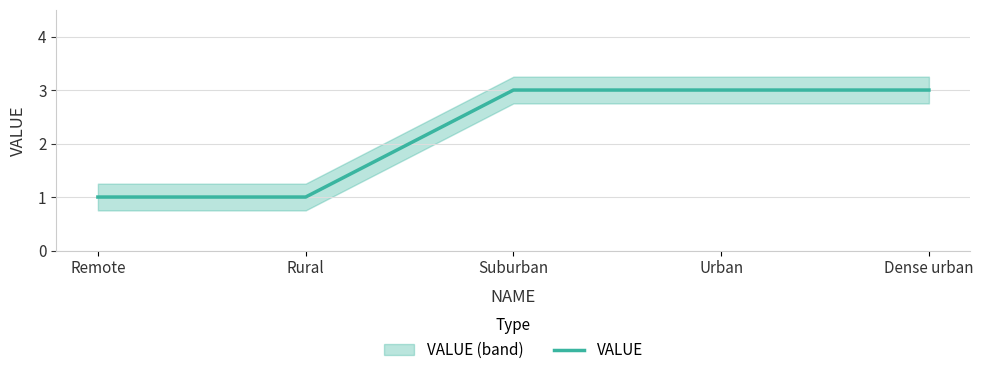

What is the sum of the values at Suburban and Rural?

4